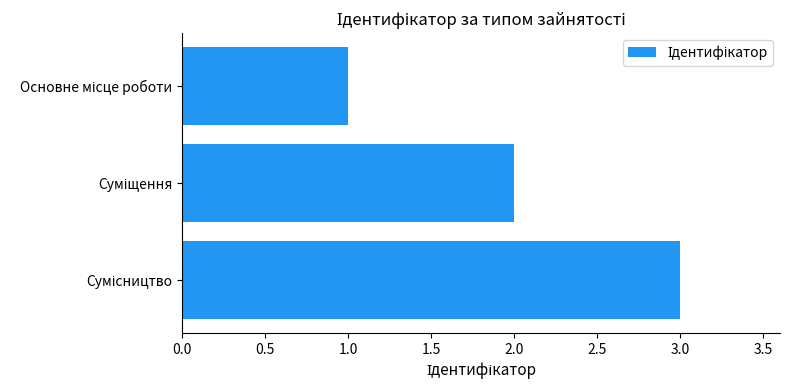

What is the maximum value shown in the chart?

3